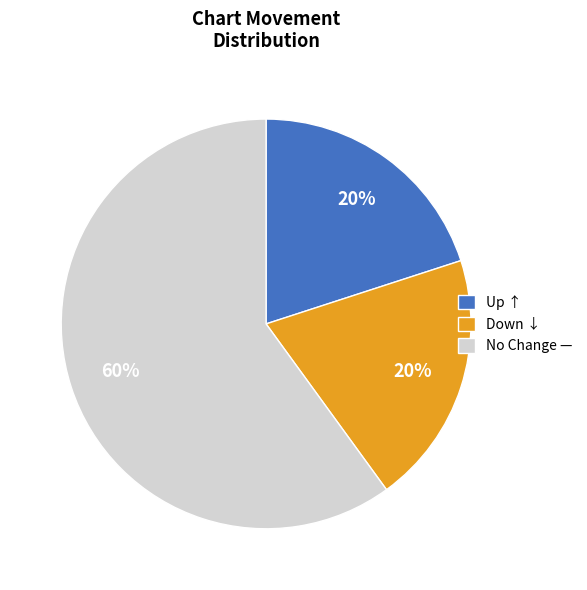

To the nearest percent, what is the difference between the largest and smallest slice percentages?

40%